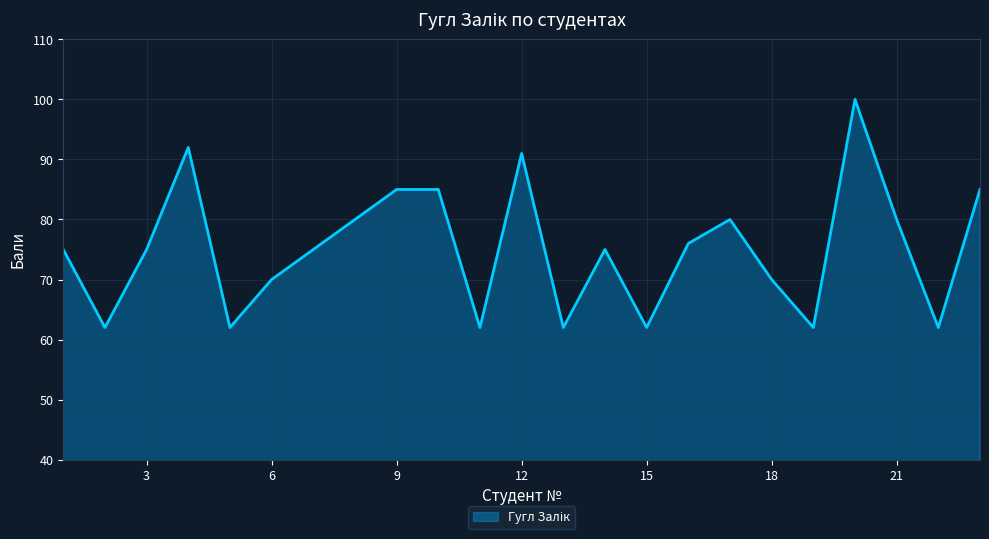

Count the values in the range 62 to 85.

20